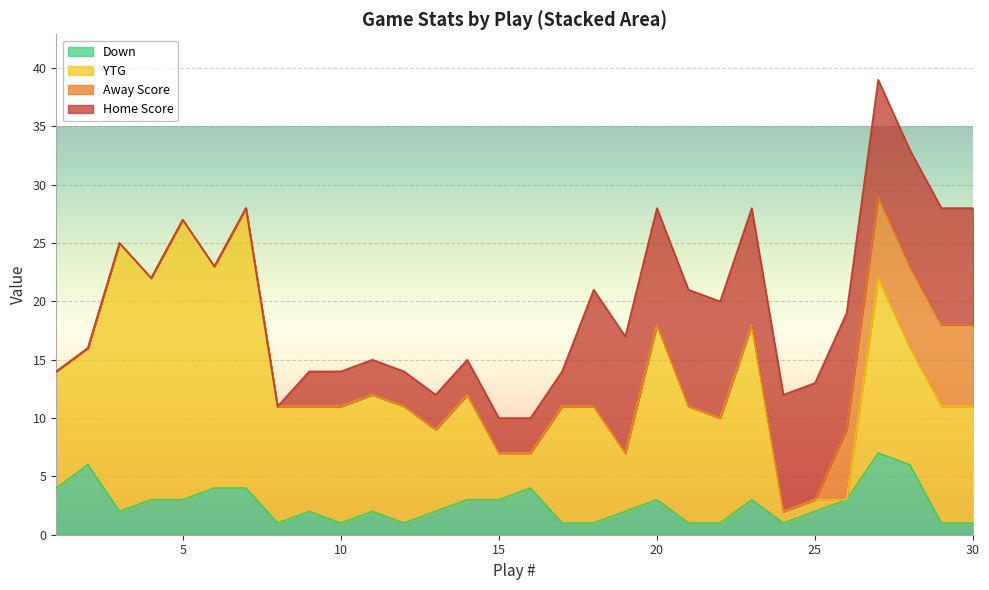

Count the number of categories in the chart.

30